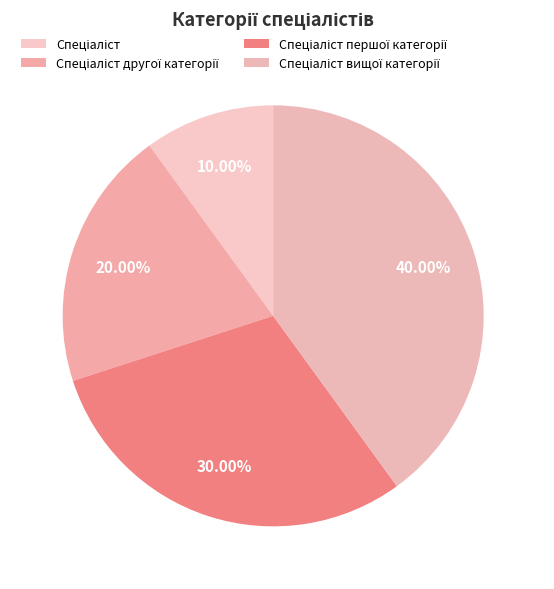

The Спеціаліст вищої категорії slice represents 40% of the pie. True or false?

True